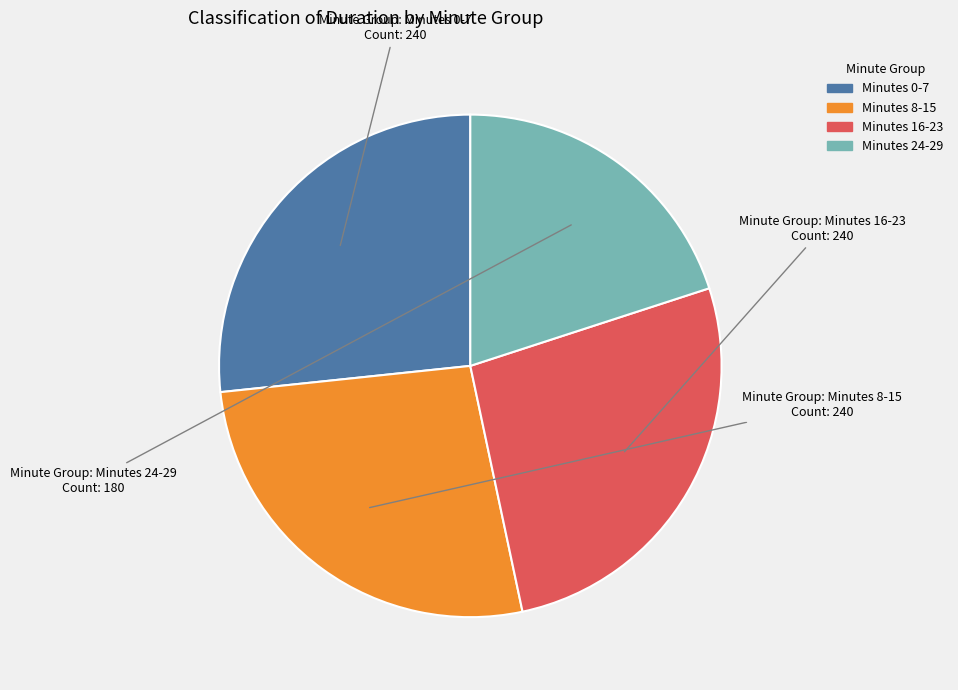

Is there a majority slice in this chart?

No